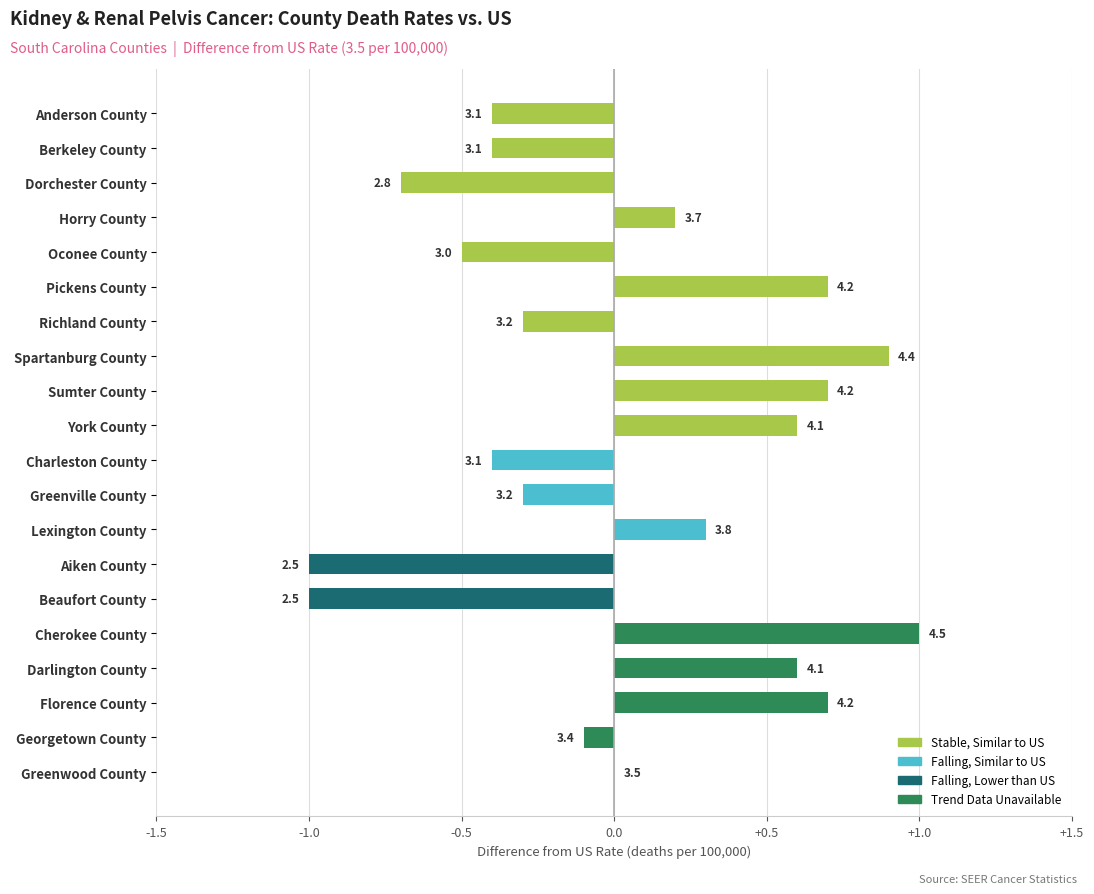

Are the bars horizontal?

Yes